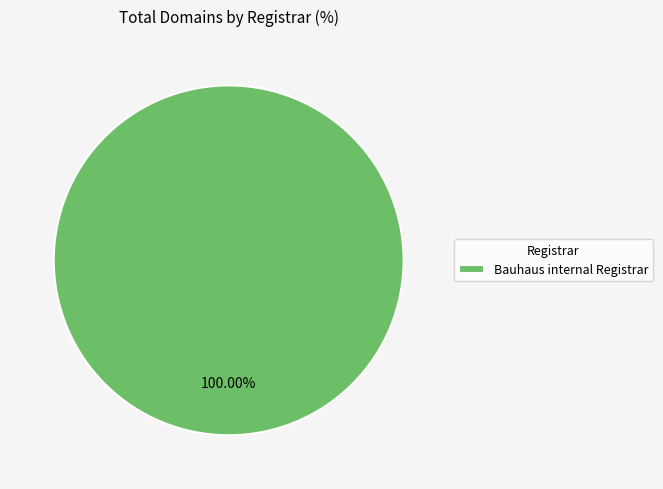

Rank the categories by value from lowest to highest.

Bauhaus internal Registrar